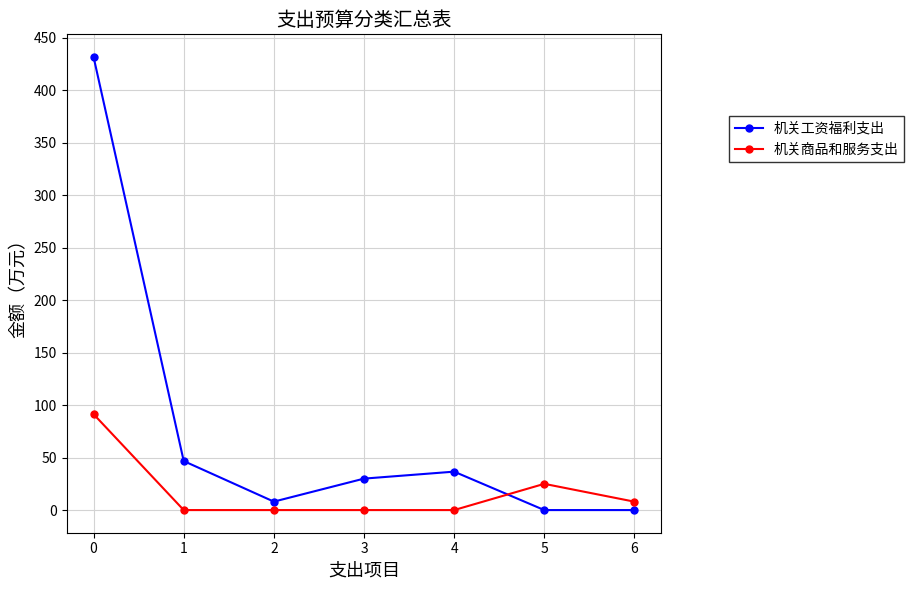

How many values in the 机关工资福利支出 series exceed 29?

4